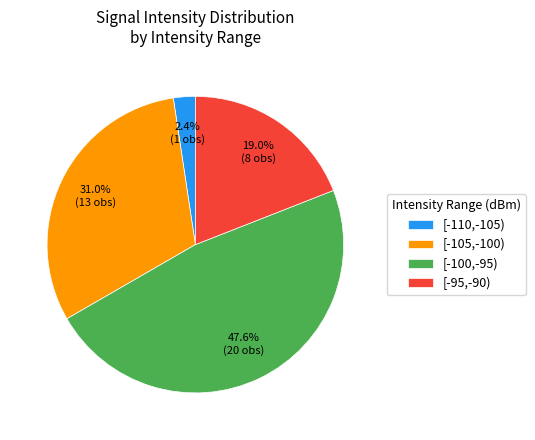

What percentage is NOT represented by [-100,-95)?

52.4%